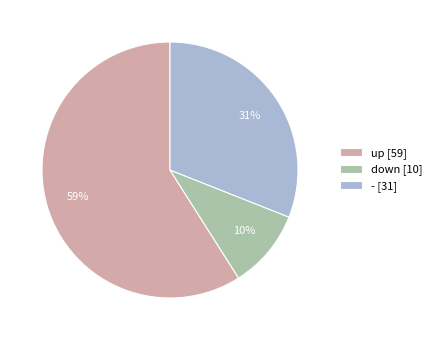

Is there a majority slice in this chart?

Yes